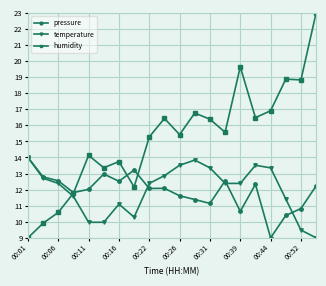

True or false: humidity has more than 0 points higher than both neighbors.

True